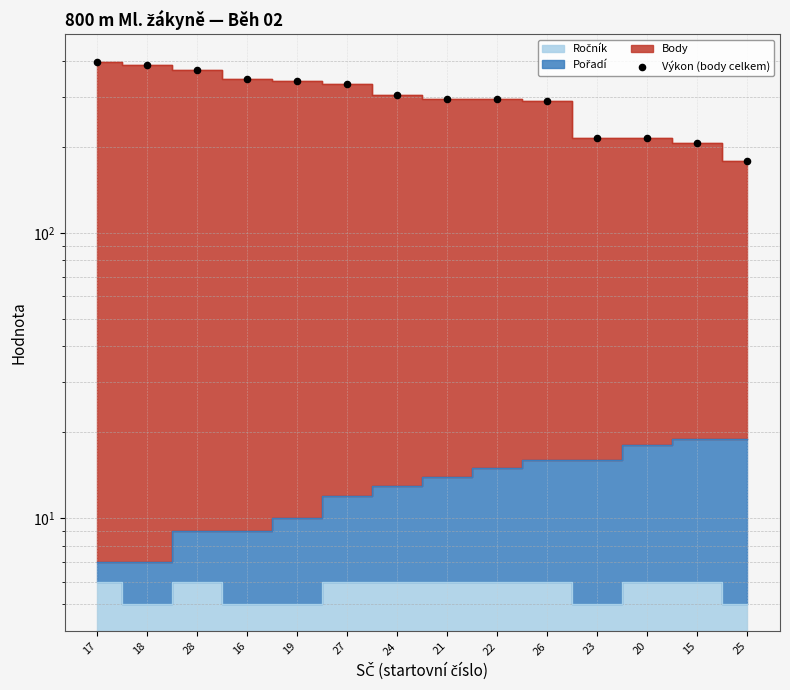

What is the change in value from 17 to 16?

-52